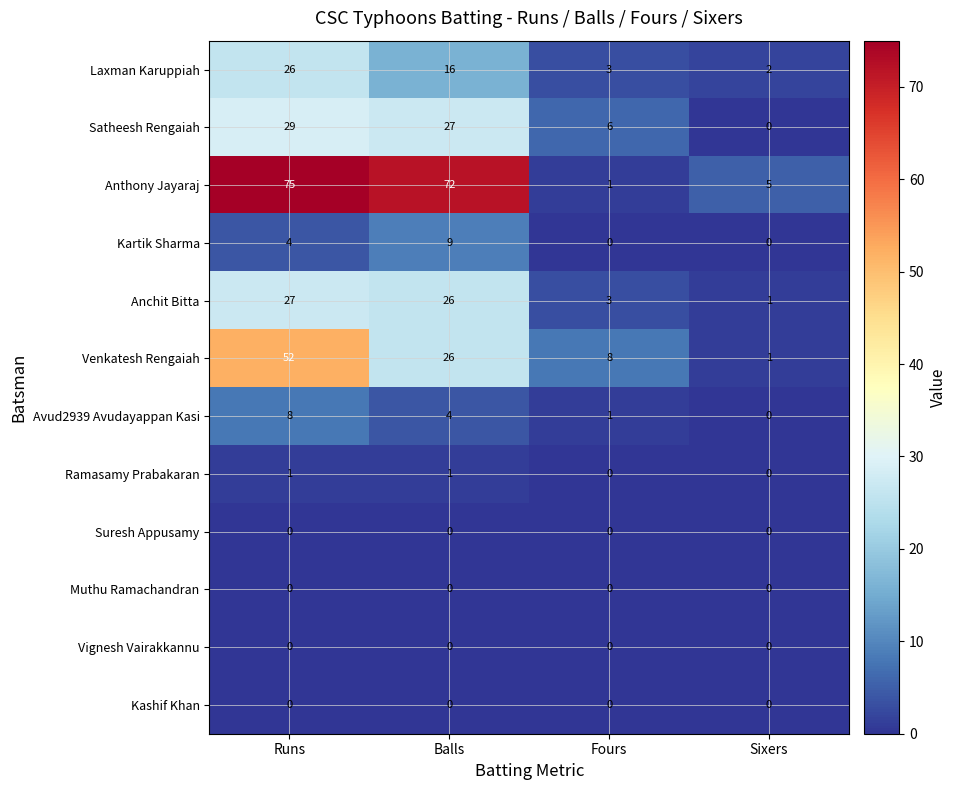

Which category has the lowest value in the Anchit Bitta series?

Sixers